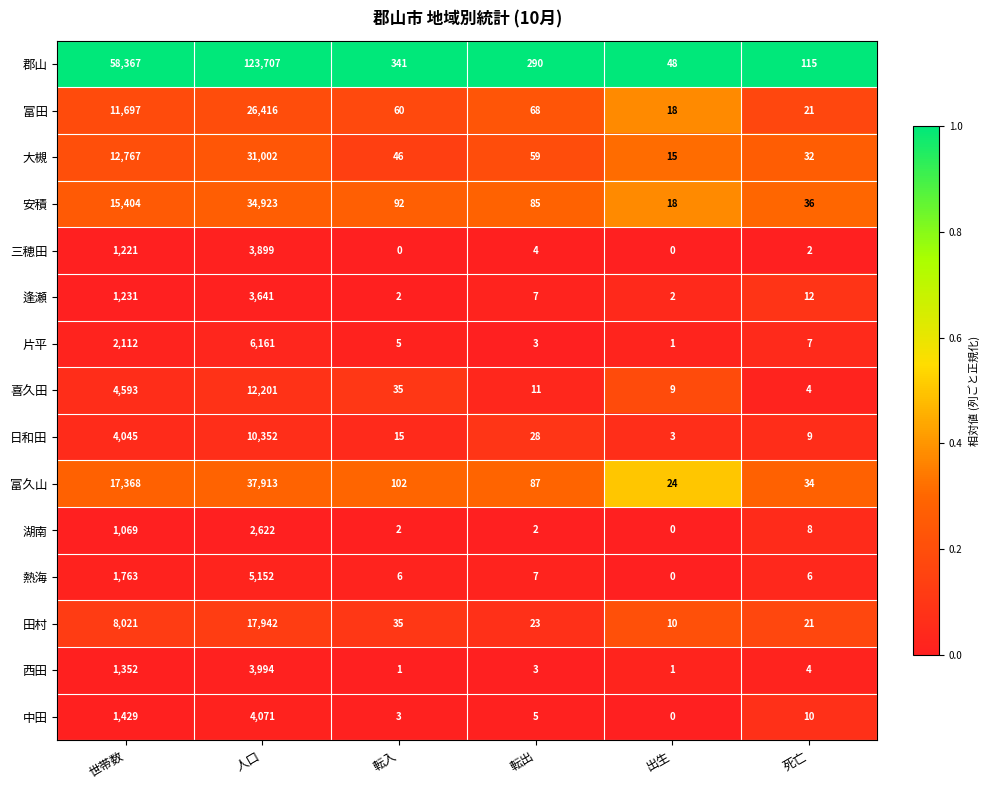

The value of 三穂田 at 世帯数 is 1221. True or false?

True